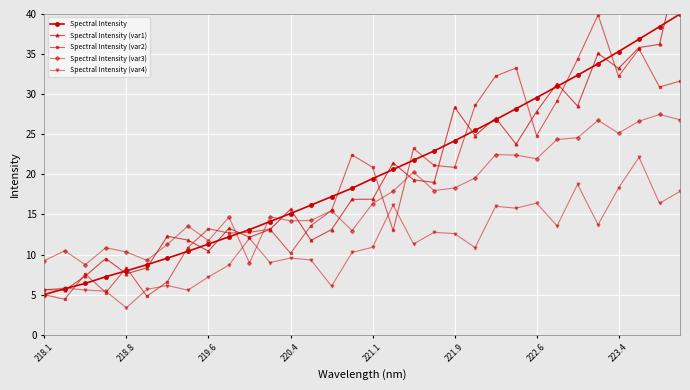

The Spectral Intensity (var4) series shows 1.3 at 218.8. True or false?

False